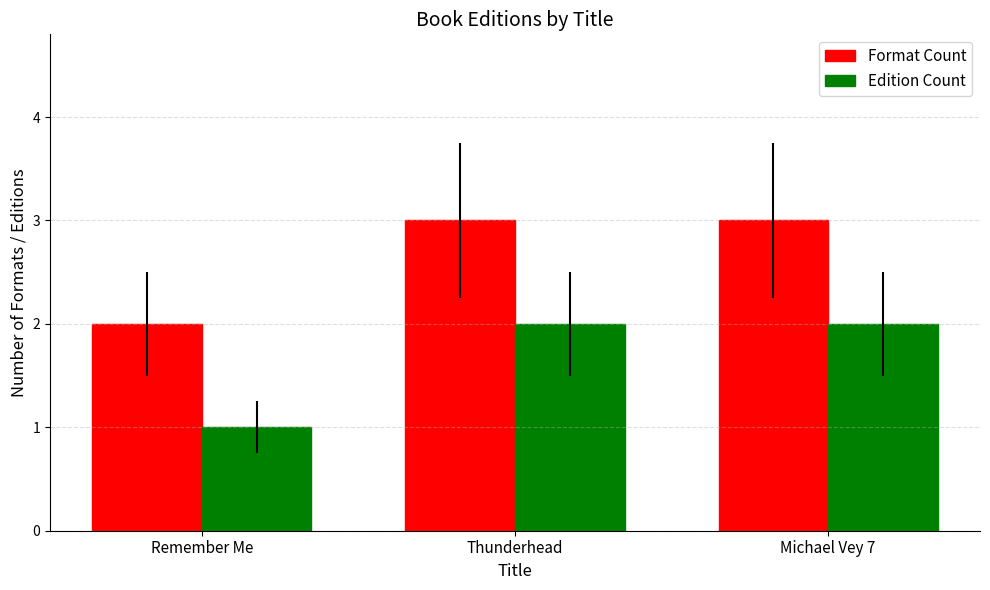

What is the highest value of the Edition Count series?

2